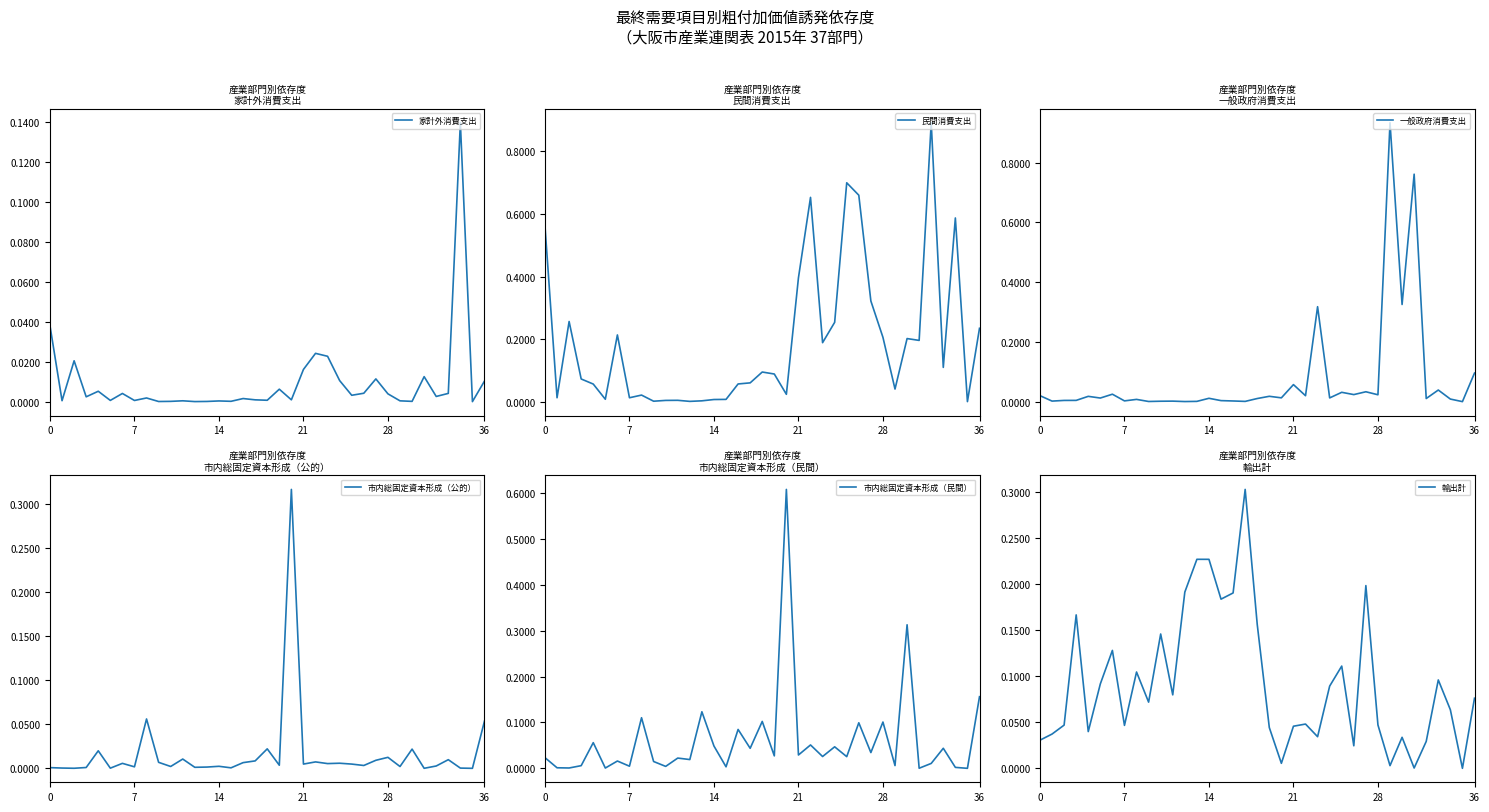

At how many categories does at least one series exceed 0?

36